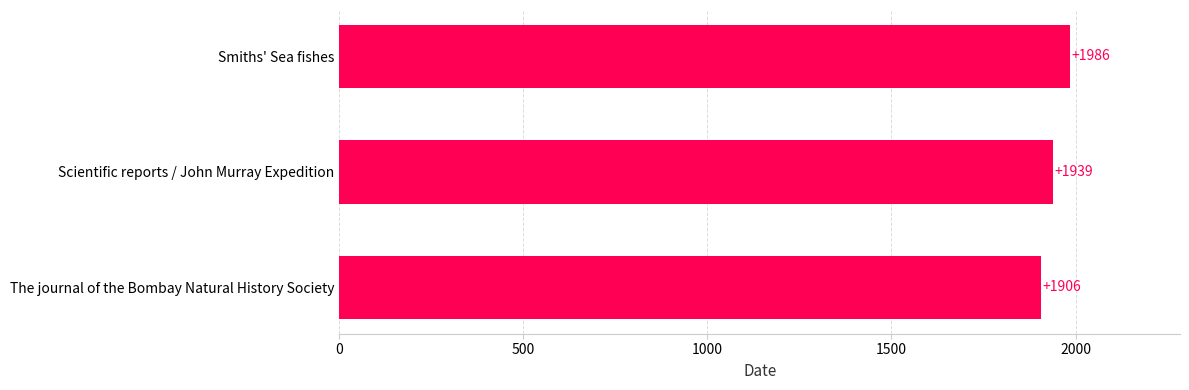

Reading bottom to top, extract all data points from this chart.

1906	1939	1986